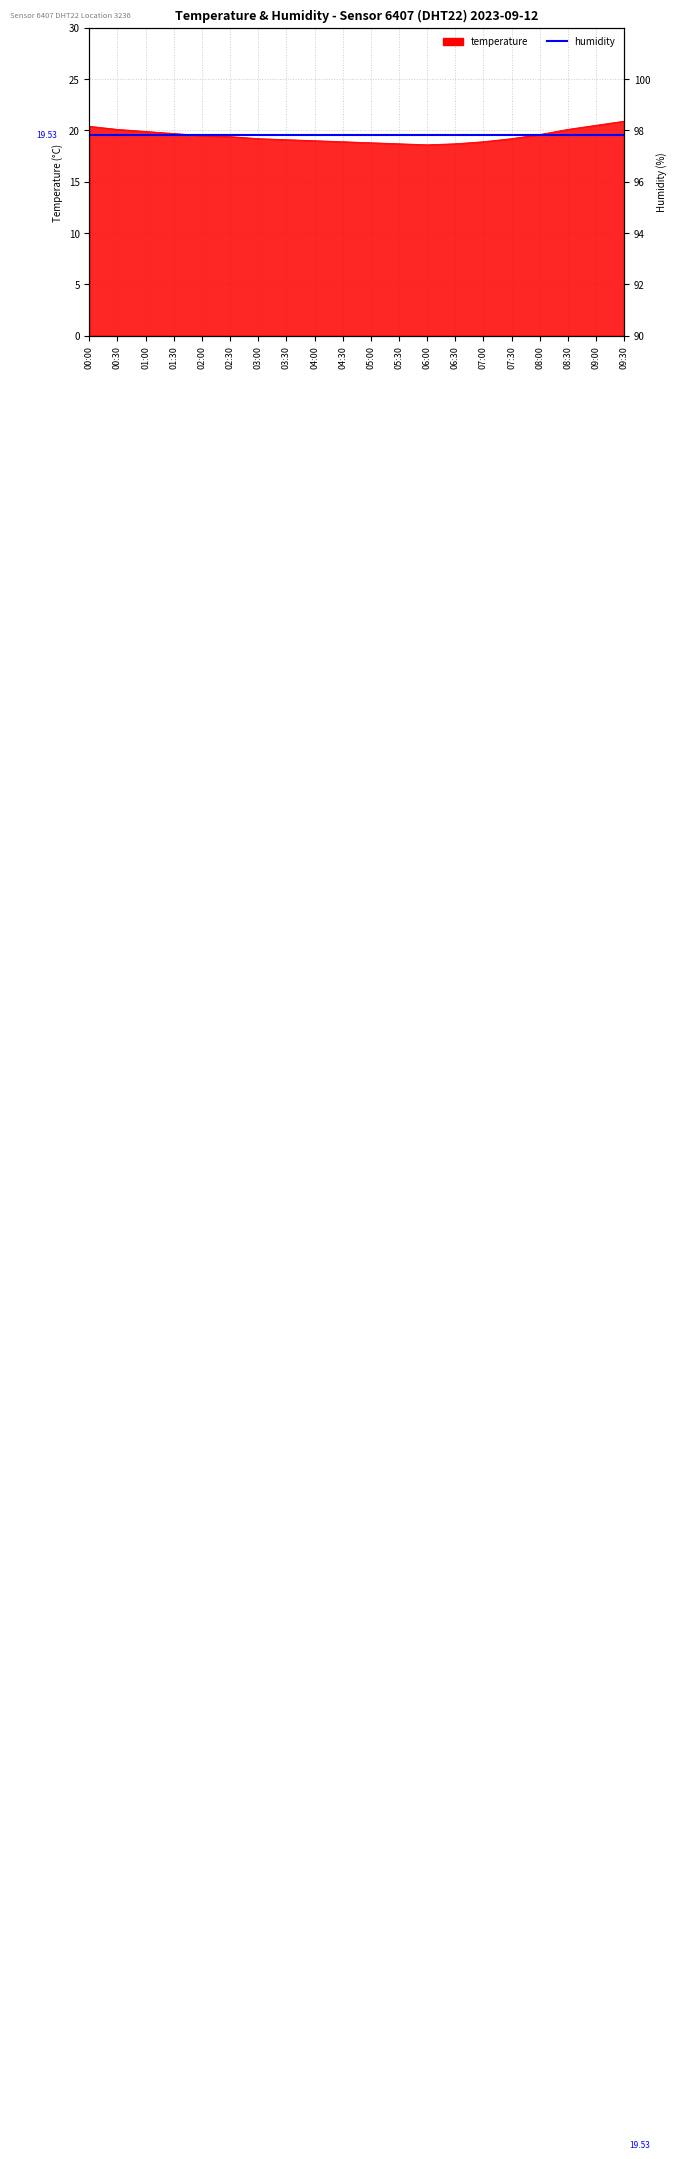

True or false: the data shows 20.4 at 00:00.

True